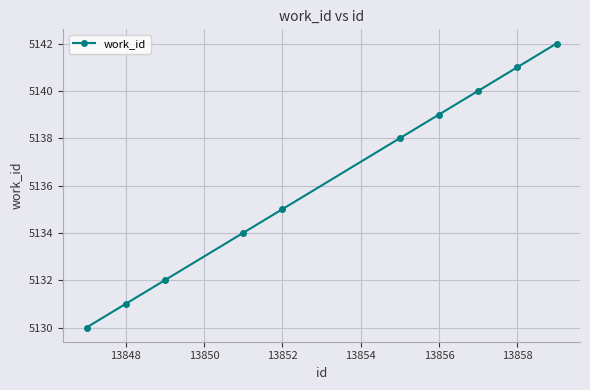

True or false: there are more than 0 points higher than both neighbors.

False